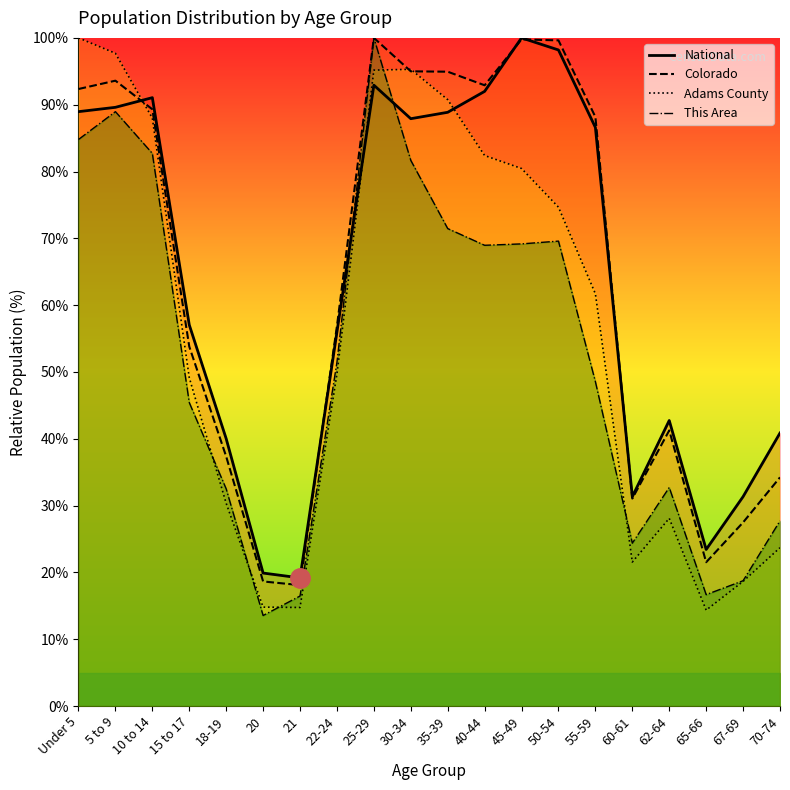

What is the difference between the National values at 50-54 and 18-19?

58.2